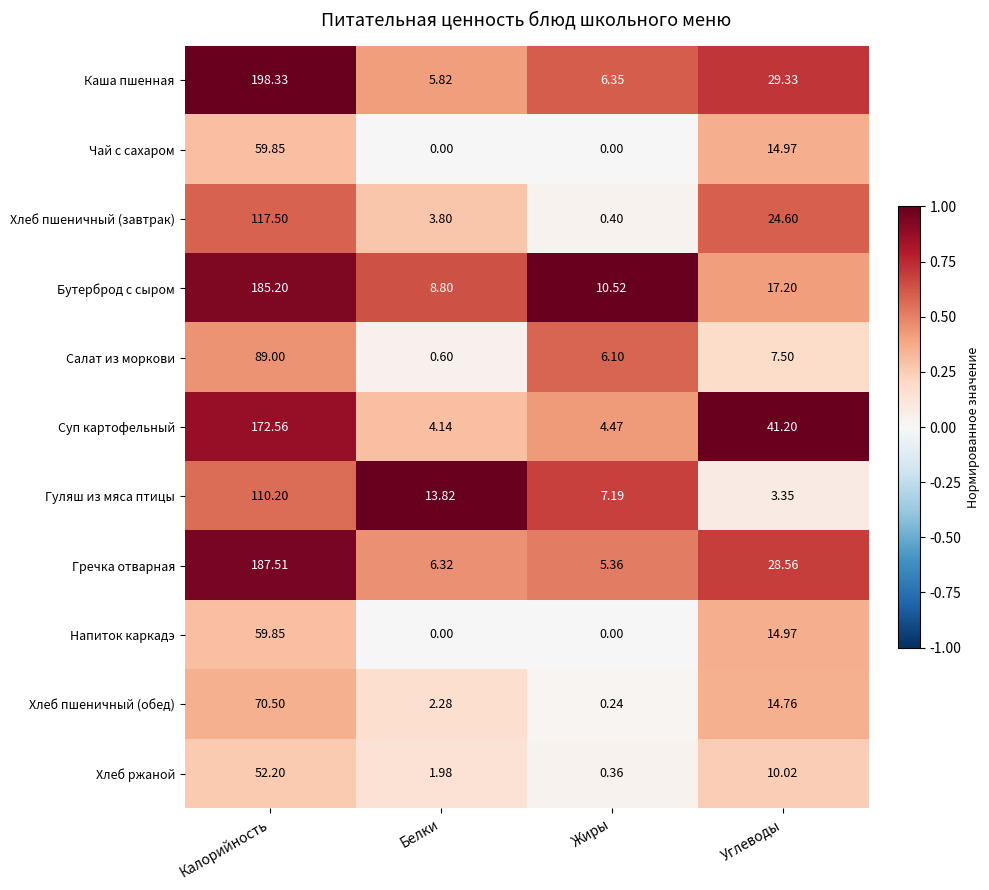

Which series changed the most between Белки and Углеводы?

Суп картофельный